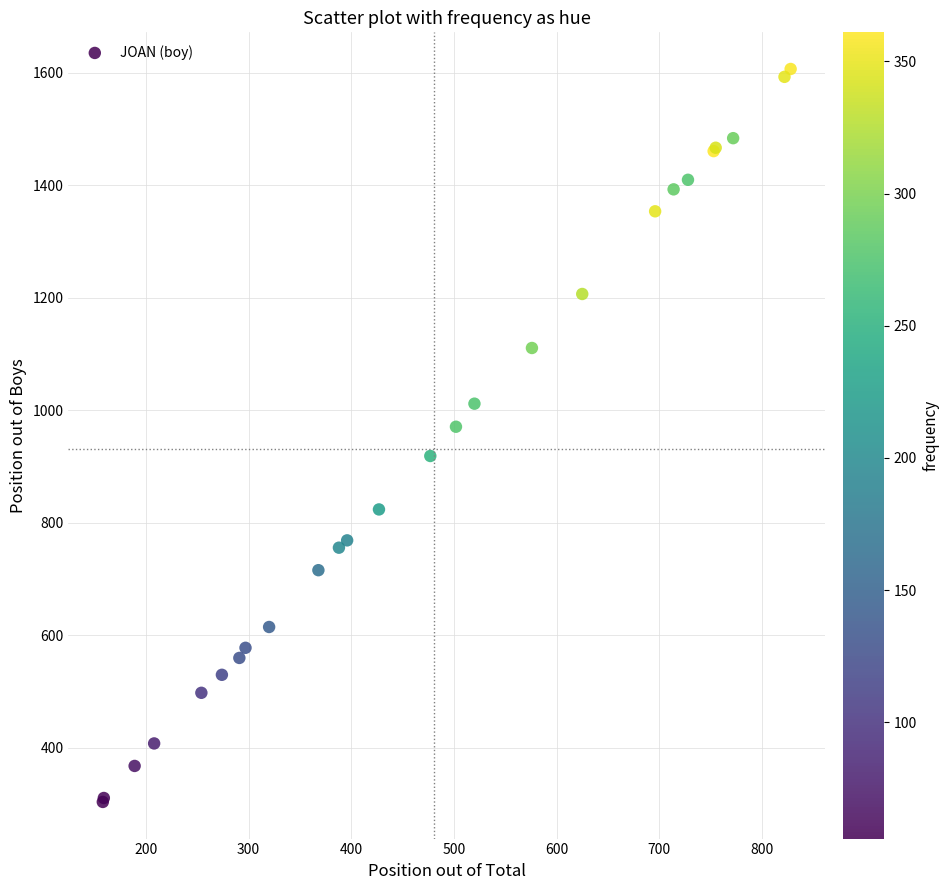

What Y value in the scatter plot is closest to 955?

971